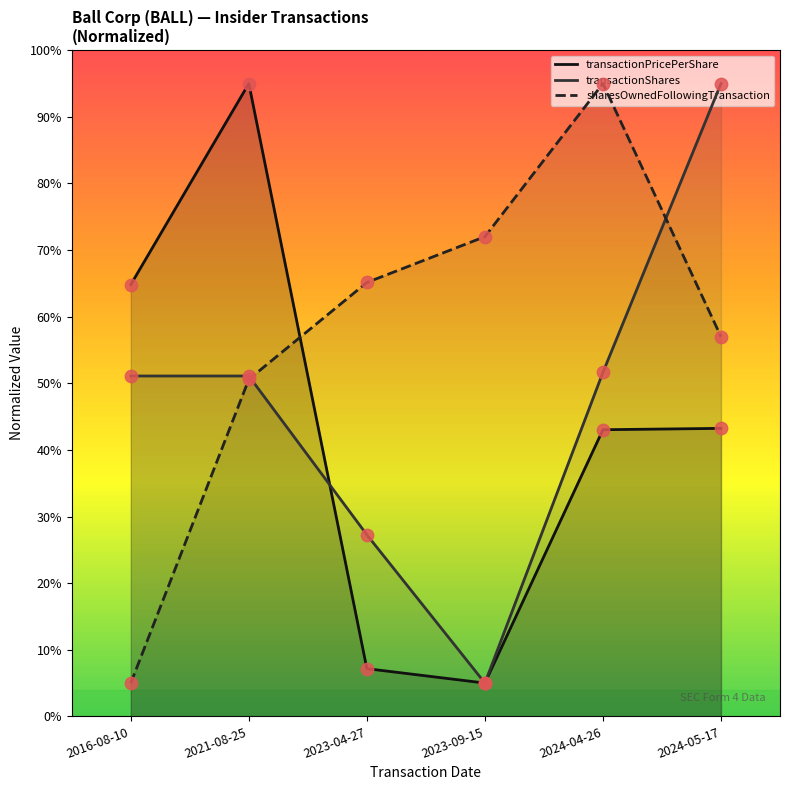

At which category is the sum across all series the highest?

2021-08-25